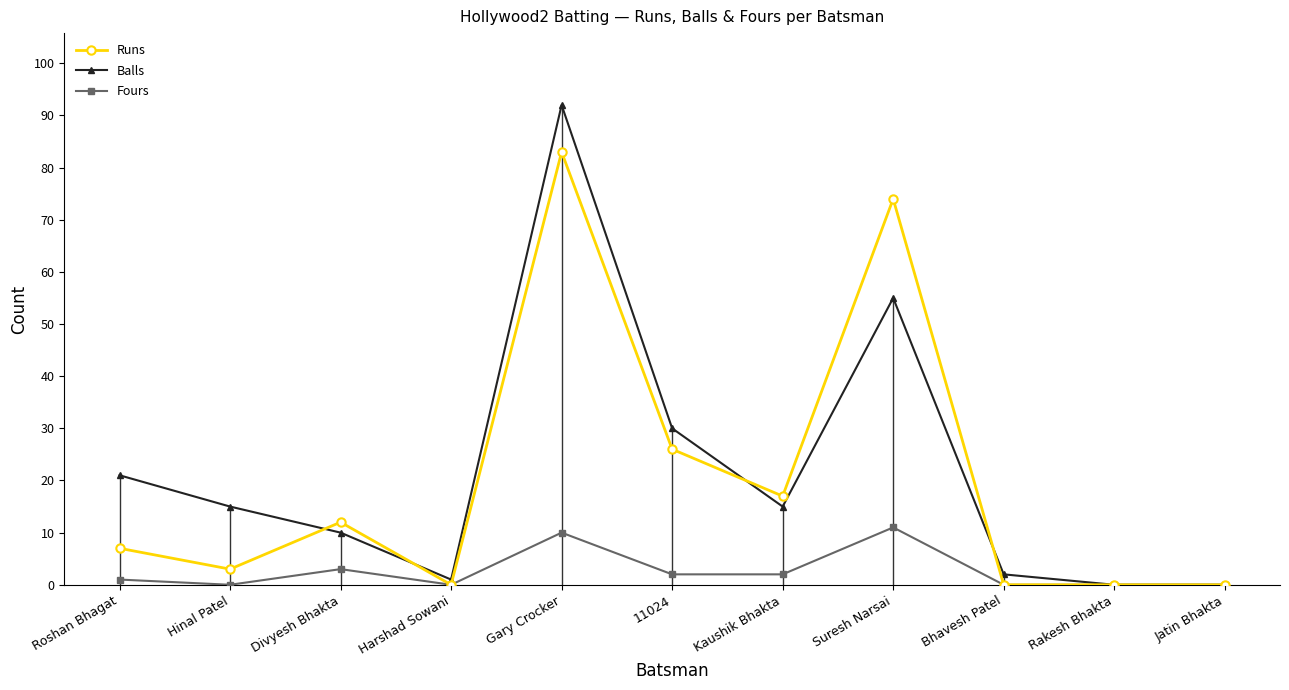

The Balls series shows 36 at Jatin Bhakta. True or false?

False